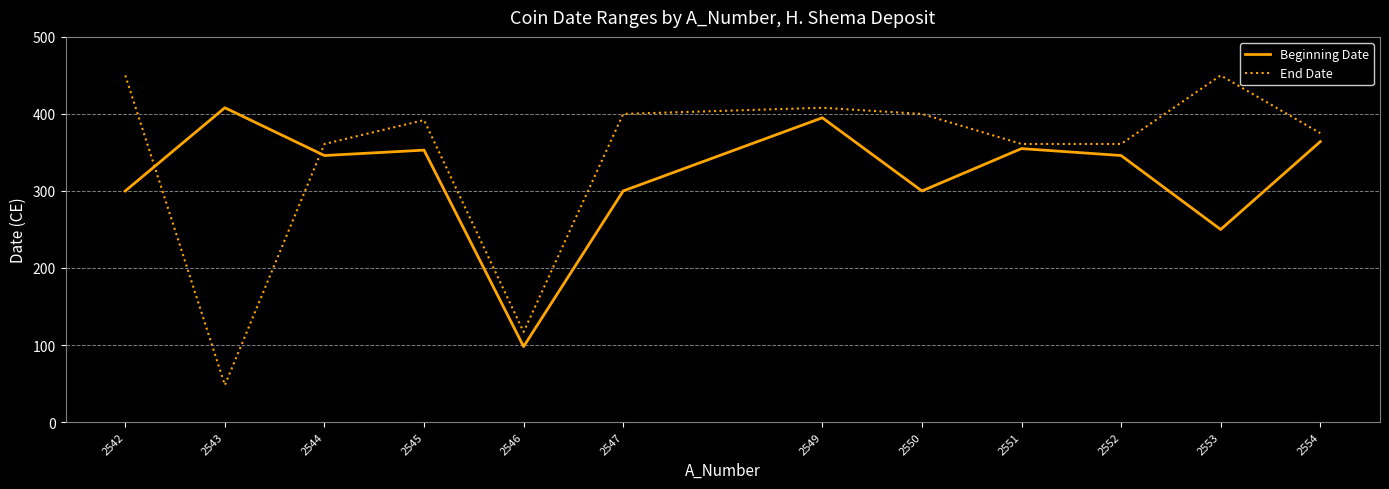

How many lines are shown in the chart?

2